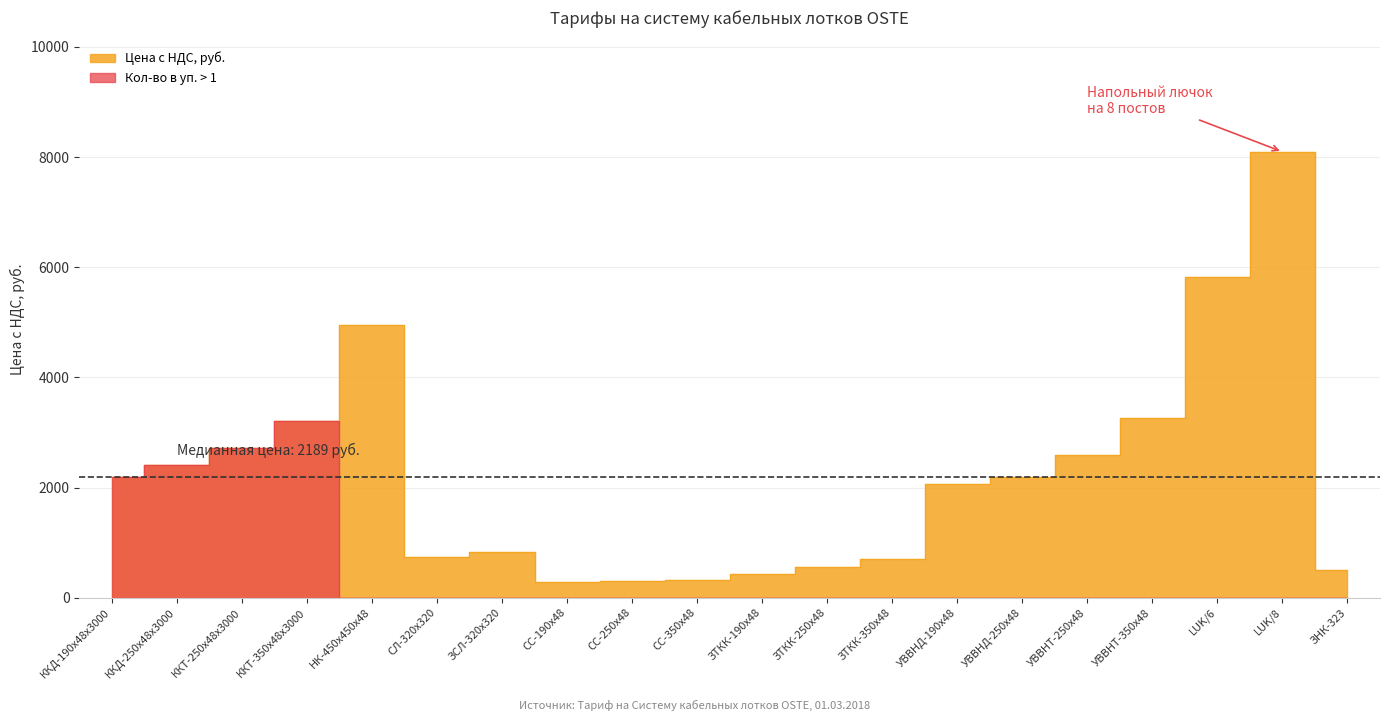

Which category has the lowest value in the Цена с НДС, руб. series?

СС-190х48